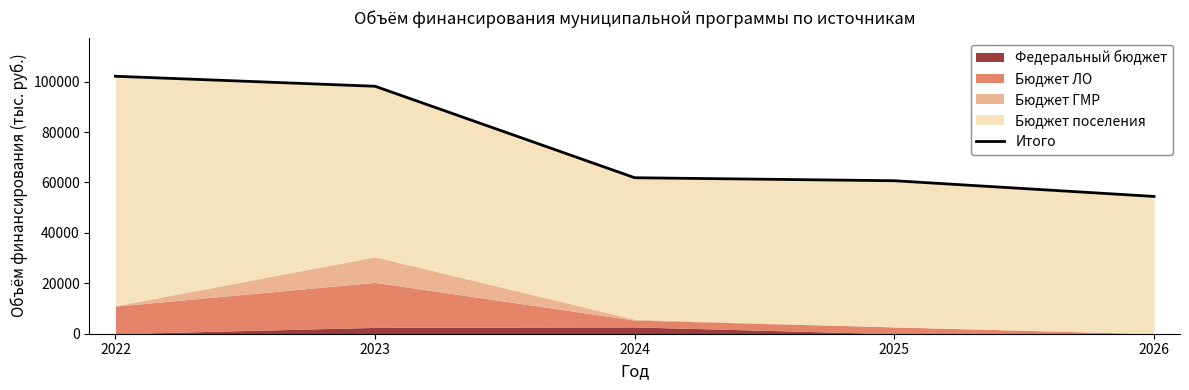

True or false: the data has more than 2 interior local peaks.

False